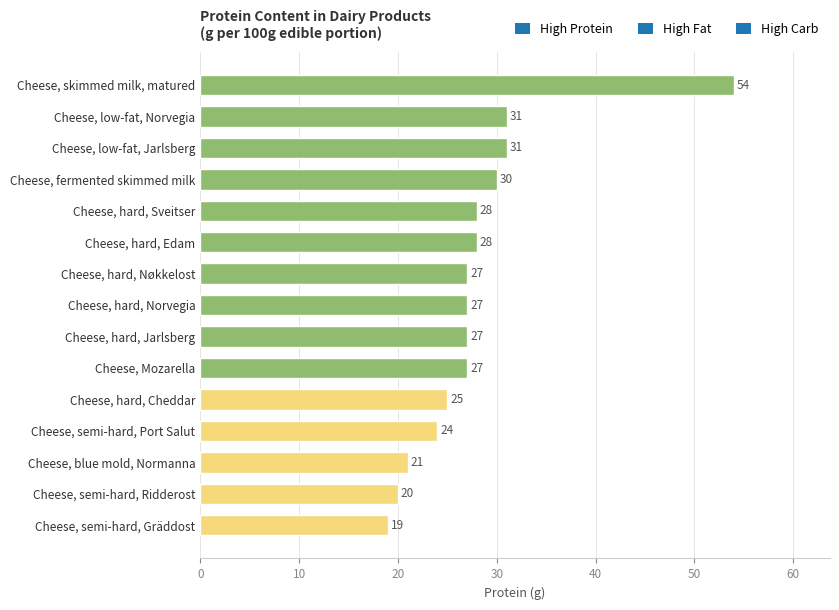

The value at Cheese, skimmed milk, matured is 54. True or false?

True